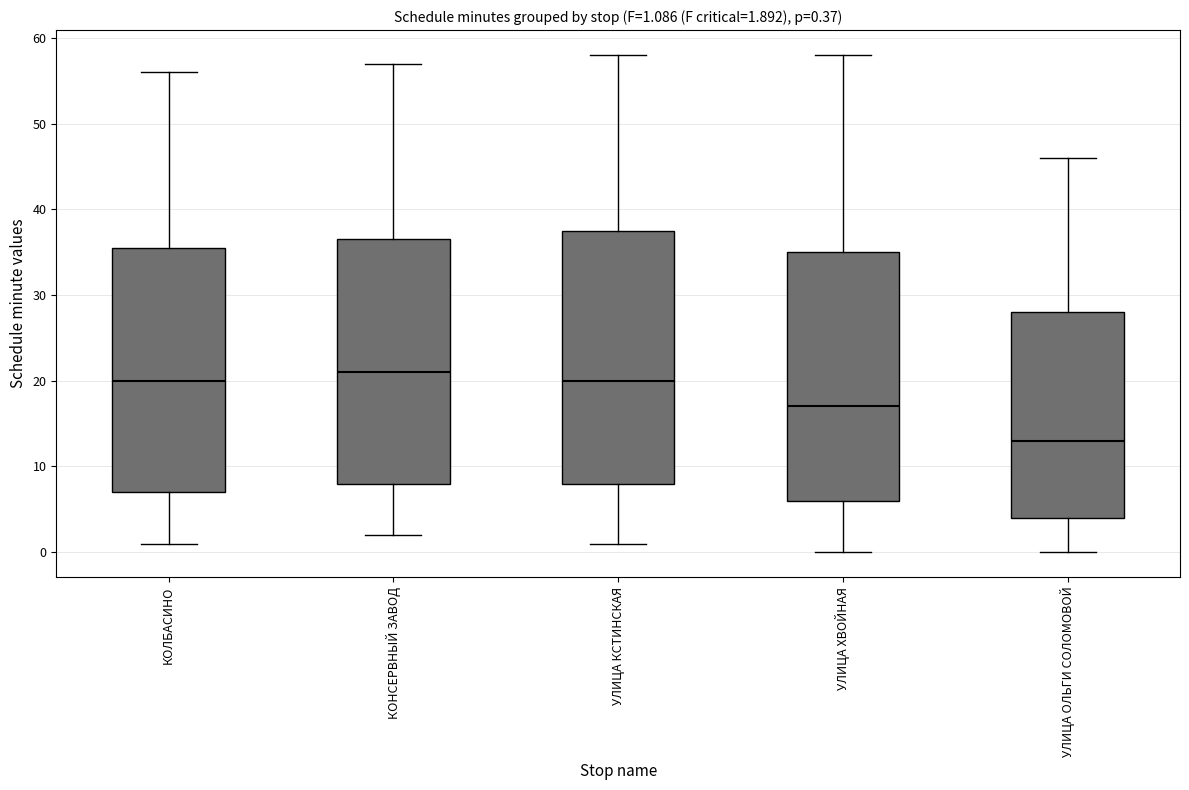

Which box has the lowest median line?

УЛИЦА ОЛЬГИ СОЛОМОВОЙ